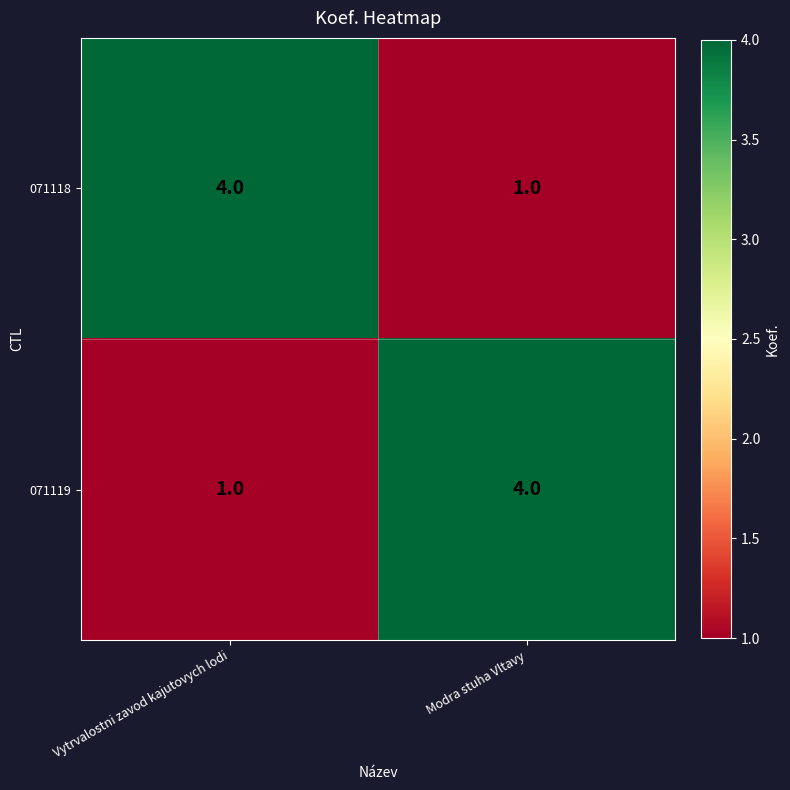

What is the difference between the highest and lowest values at Modra stuha Vltavy?

3